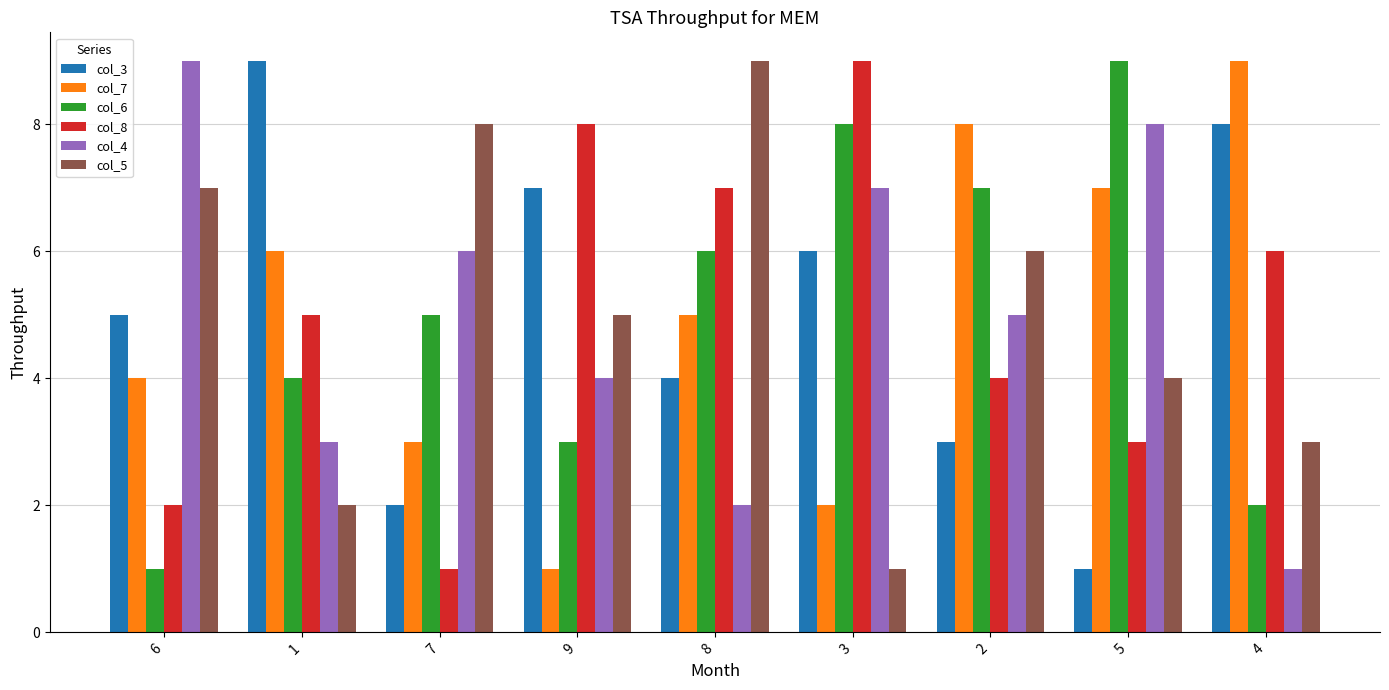

Reading left to right, list all the values displayed in this chart.

col_3: 5	9	2	7	4	6	3	1	8
col_7: 4	6	3	1	5	2	8	7	9
col_6: 1	4	5	3	6	8	7	9	2
col_8: 2	5	1	8	7	9	4	3	6
col_4: 9	3	6	4	2	7	5	8	1
col_5: 7	2	8	5	9	1	6	4	3